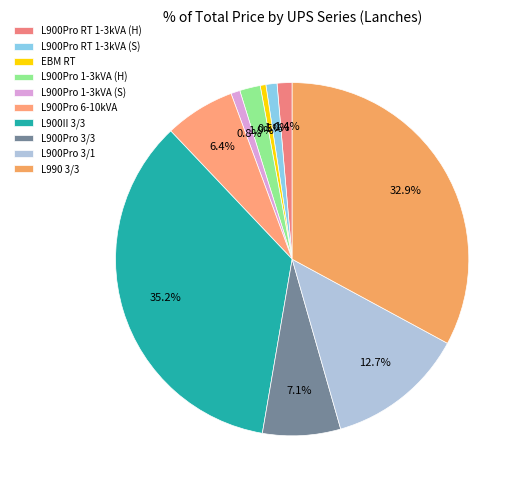

How many slices are in this pie chart?

10